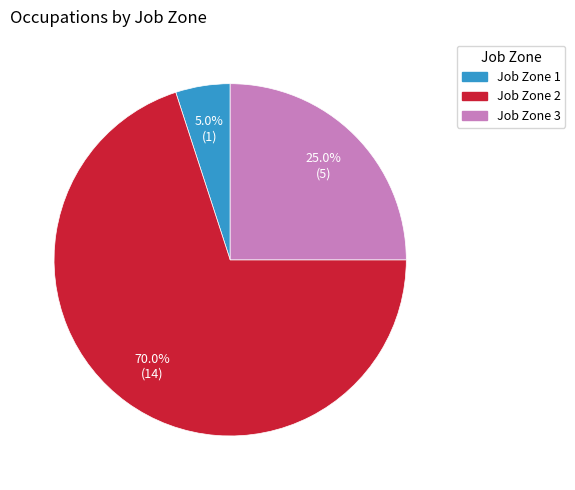

What is the largest slice in the pie chart?

Job Zone 2